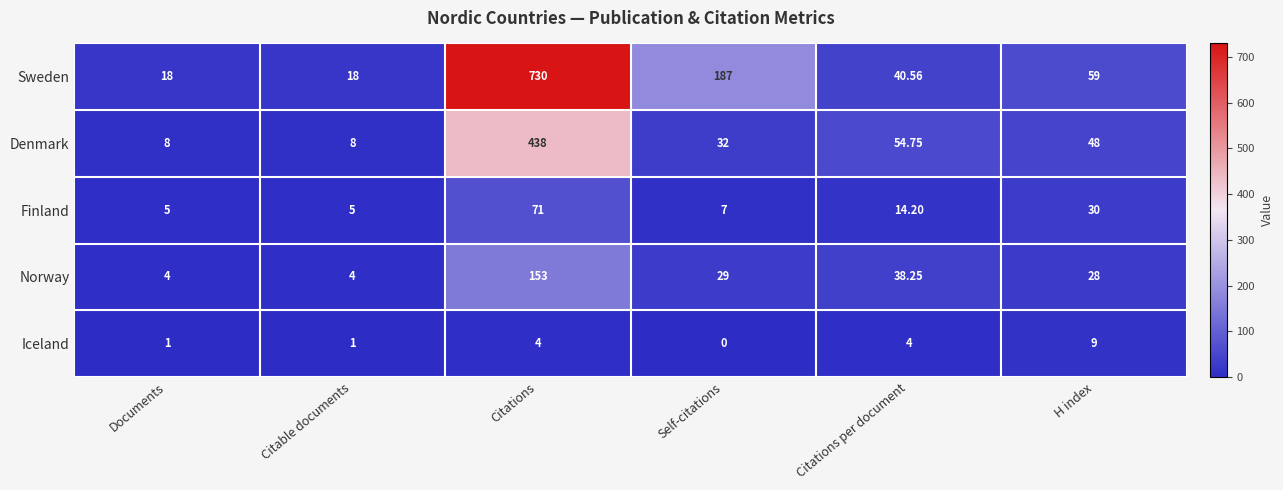

Rank the series by their maximum value, from lowest to highest.

Iceland, Finland, Norway, Denmark, Sweden